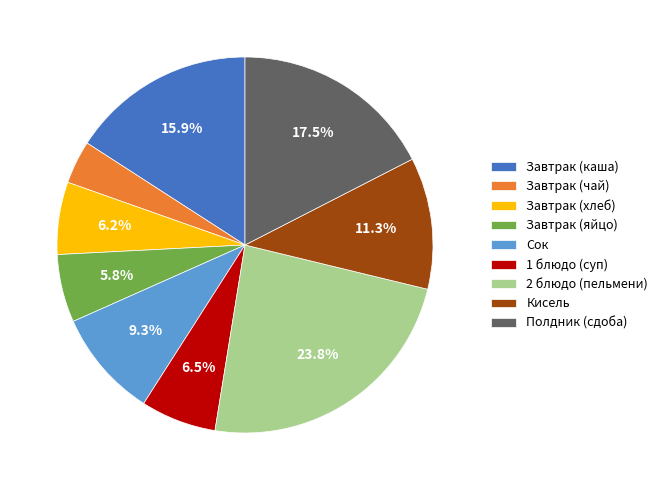

How many slices are in this pie chart?

9